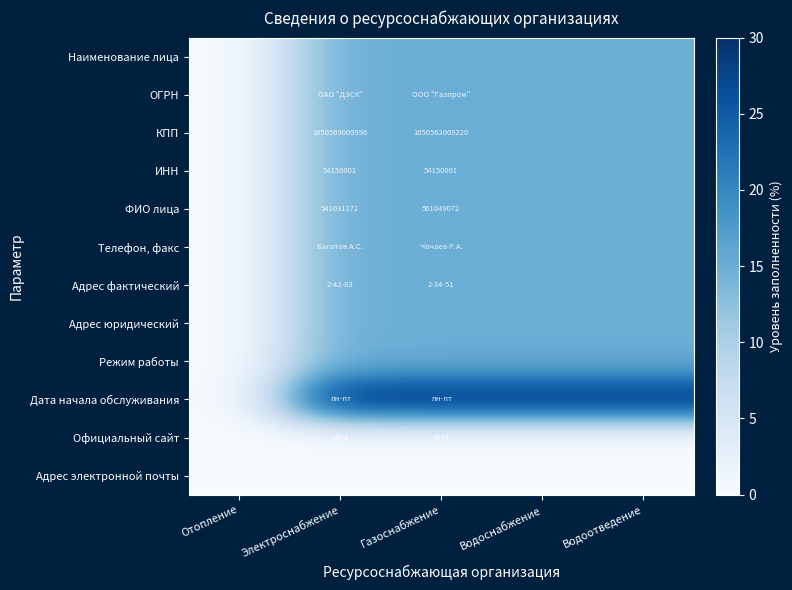

True or false: ИНН has a value of 81263023 at Электроснабжение.

False